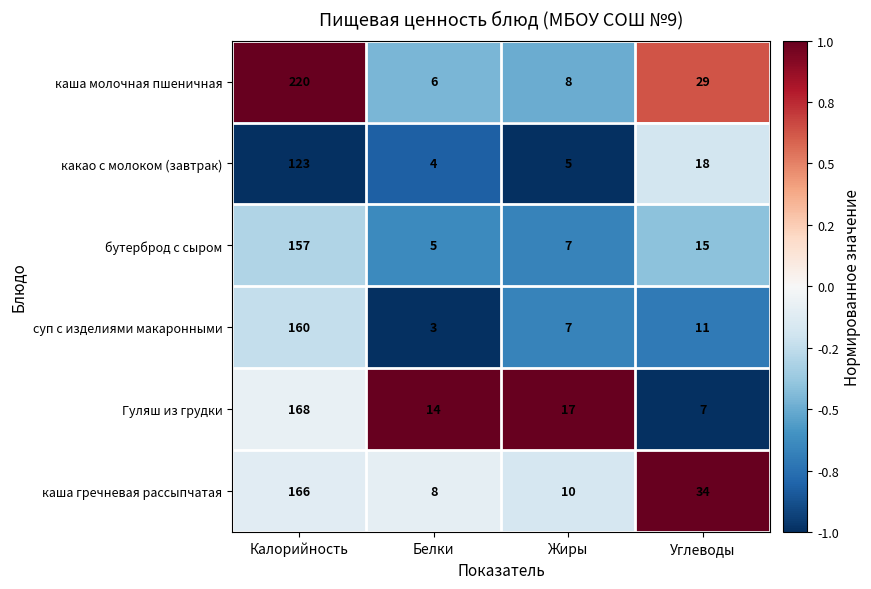

What is the difference between the maximum and minimum values in the каша гречневая рассыпчатая series?

158